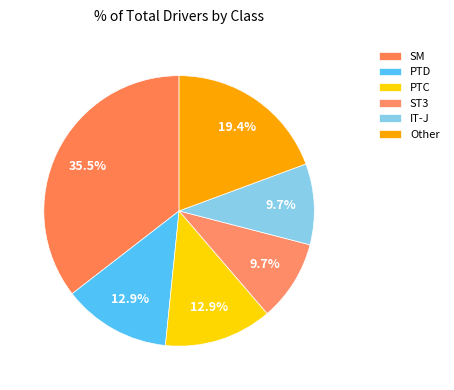

Which slice is the largest?

SM